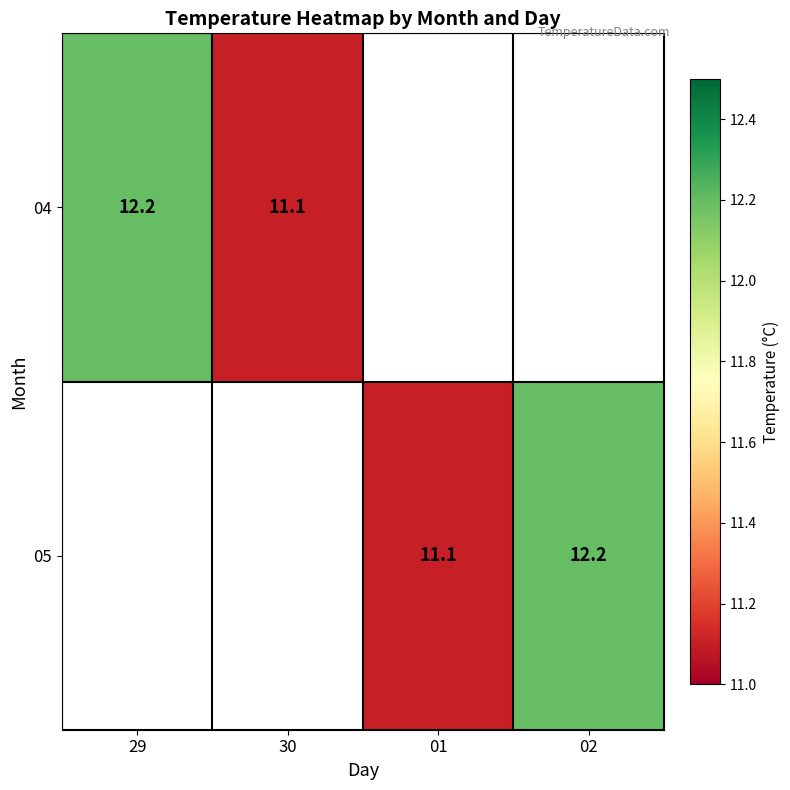

The value of 04 at 29 is 8.2. True or false?

False